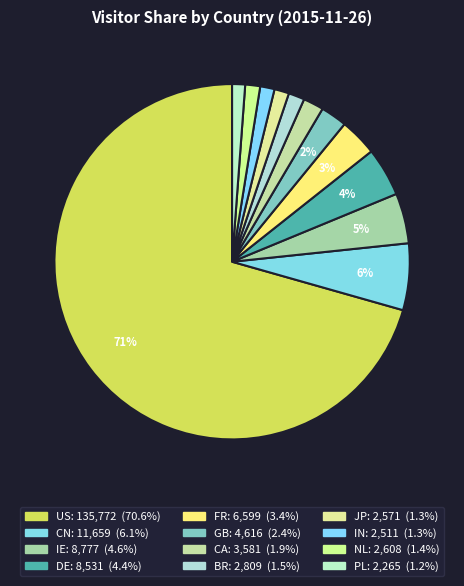

To the nearest percent, what portion does IE represent?

5%